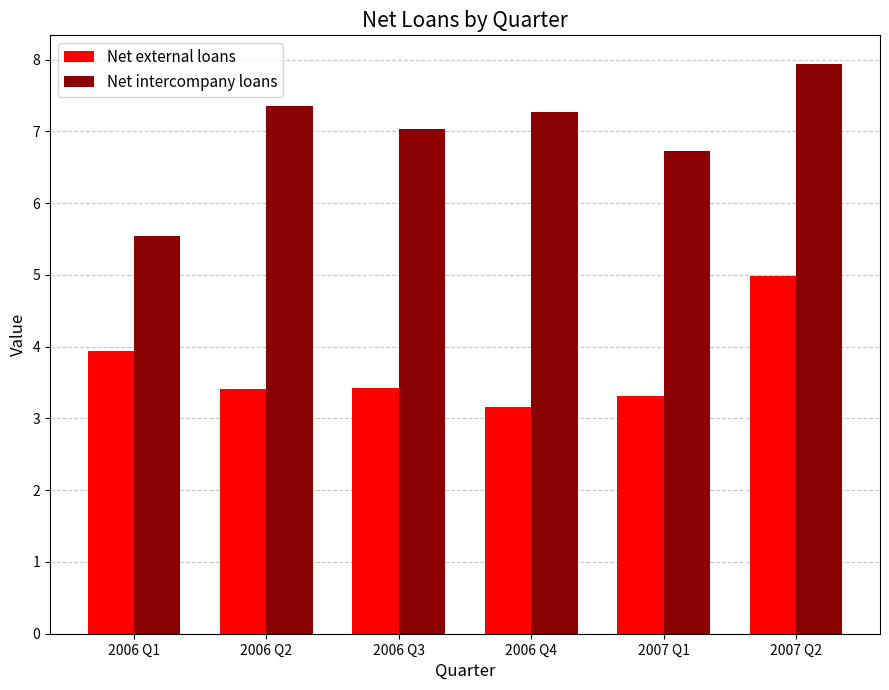

List the series in order of their peak value, lowest first.

Net external loans, Net intercompany loans